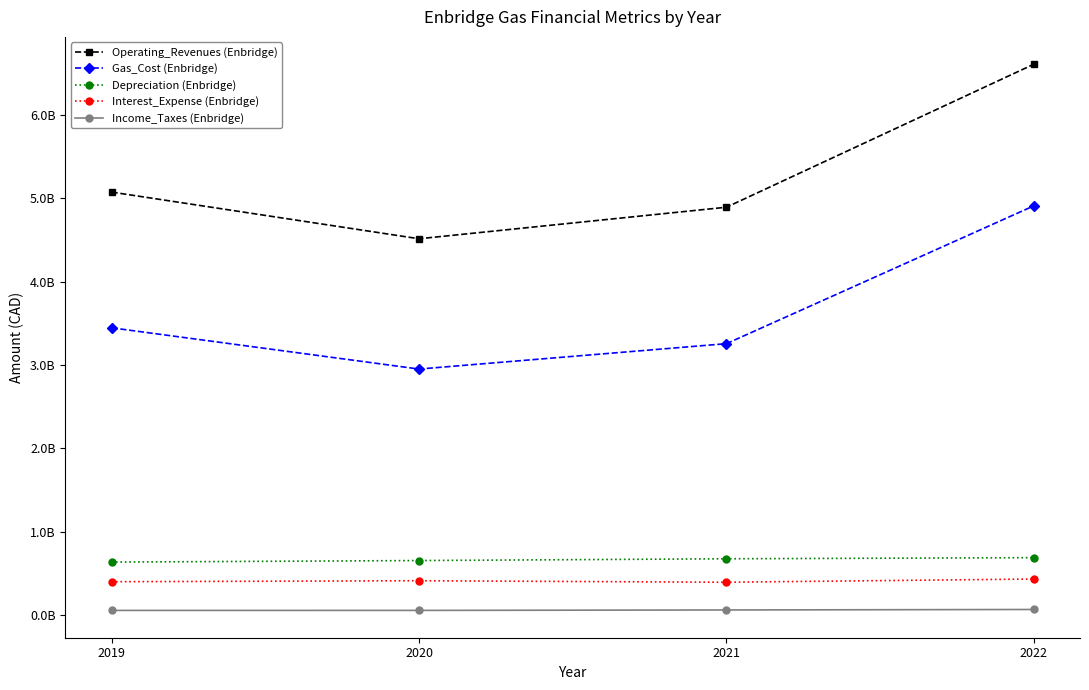

At which label does Gas_Cost (Enbridge) reach its minimum?

2020